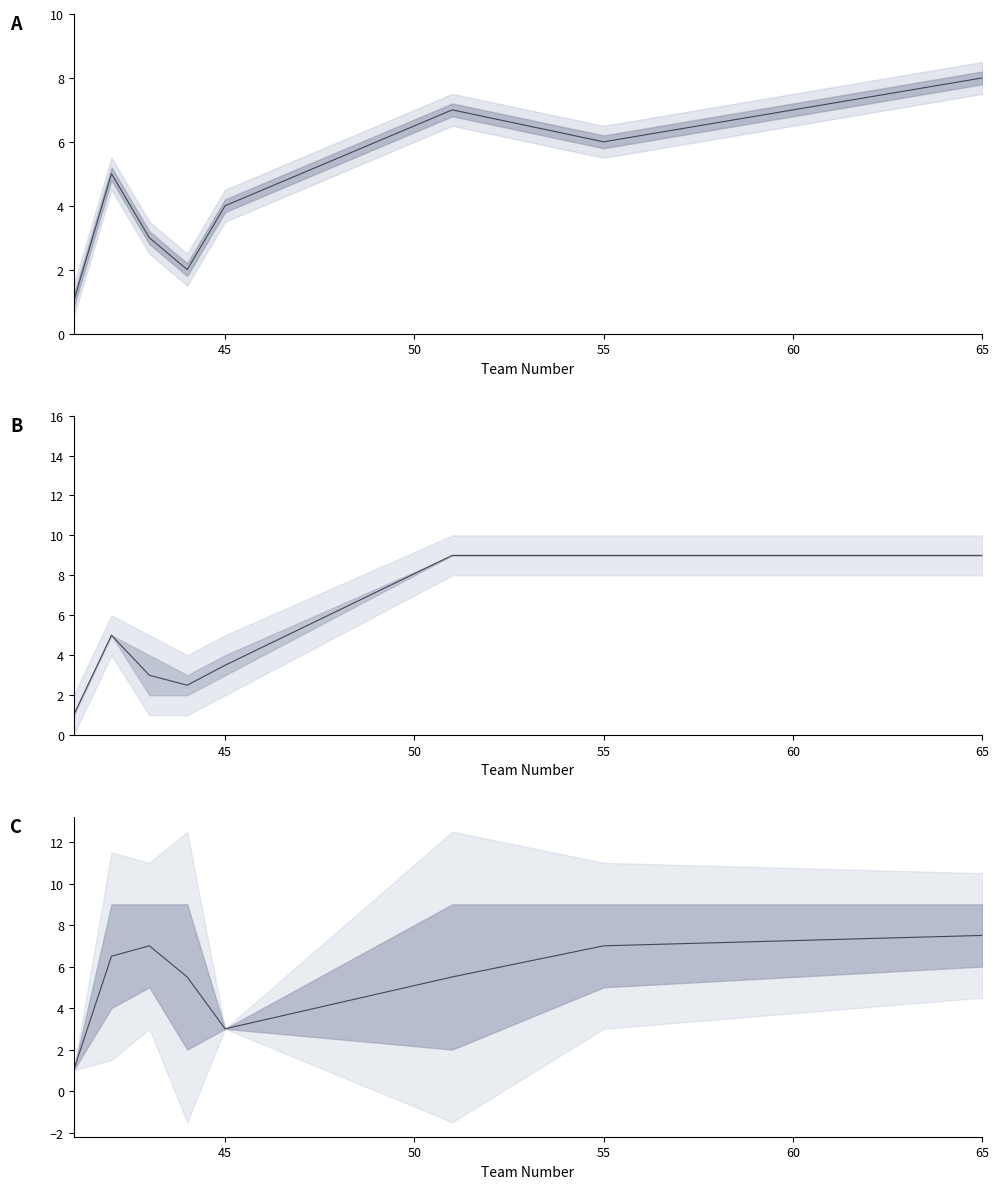

What is the value of the rank point at the 6th from the left?

7.0